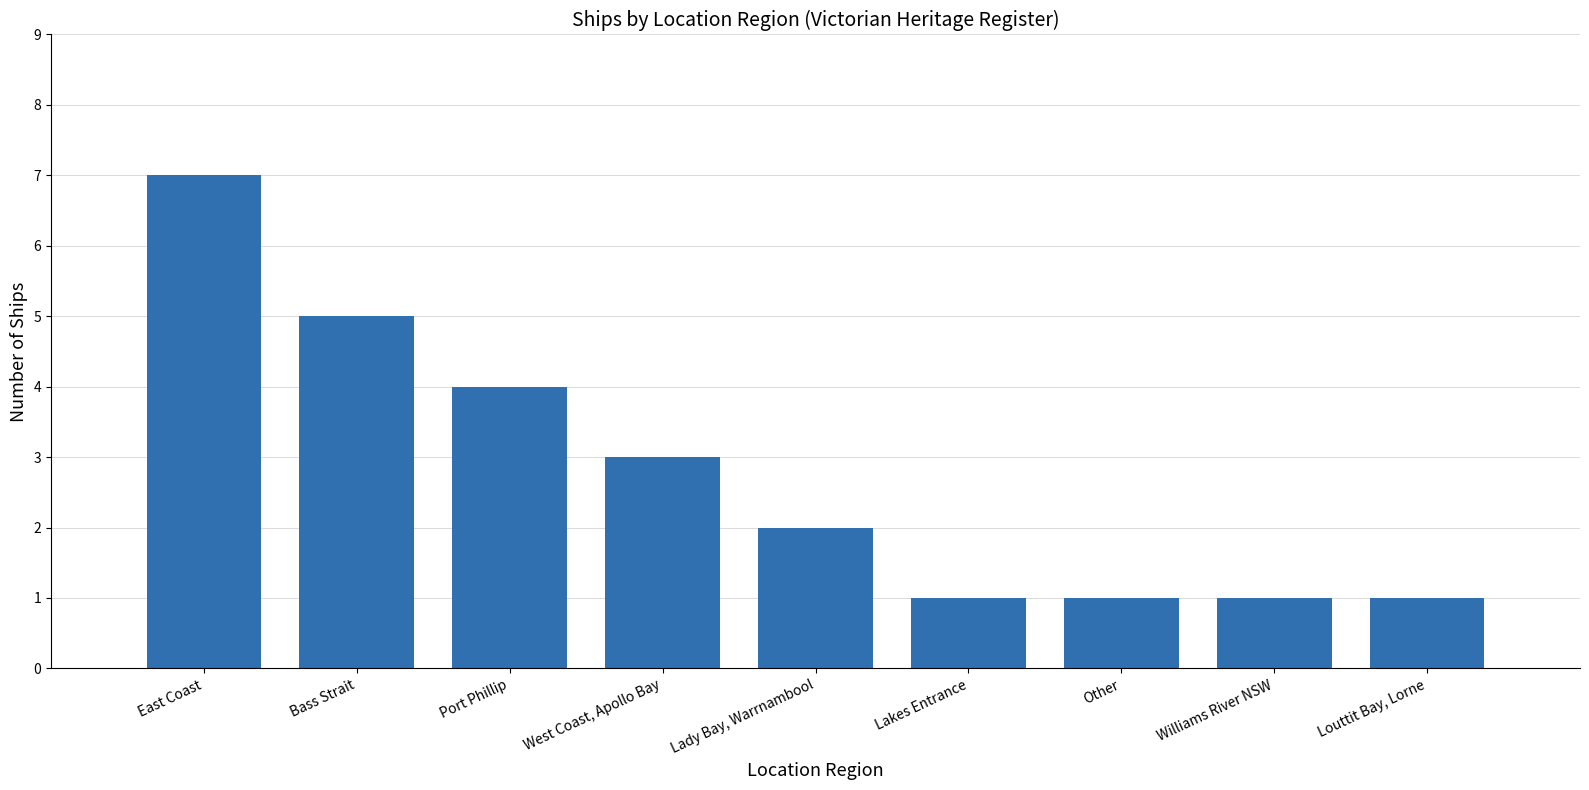

What is the average value?

3